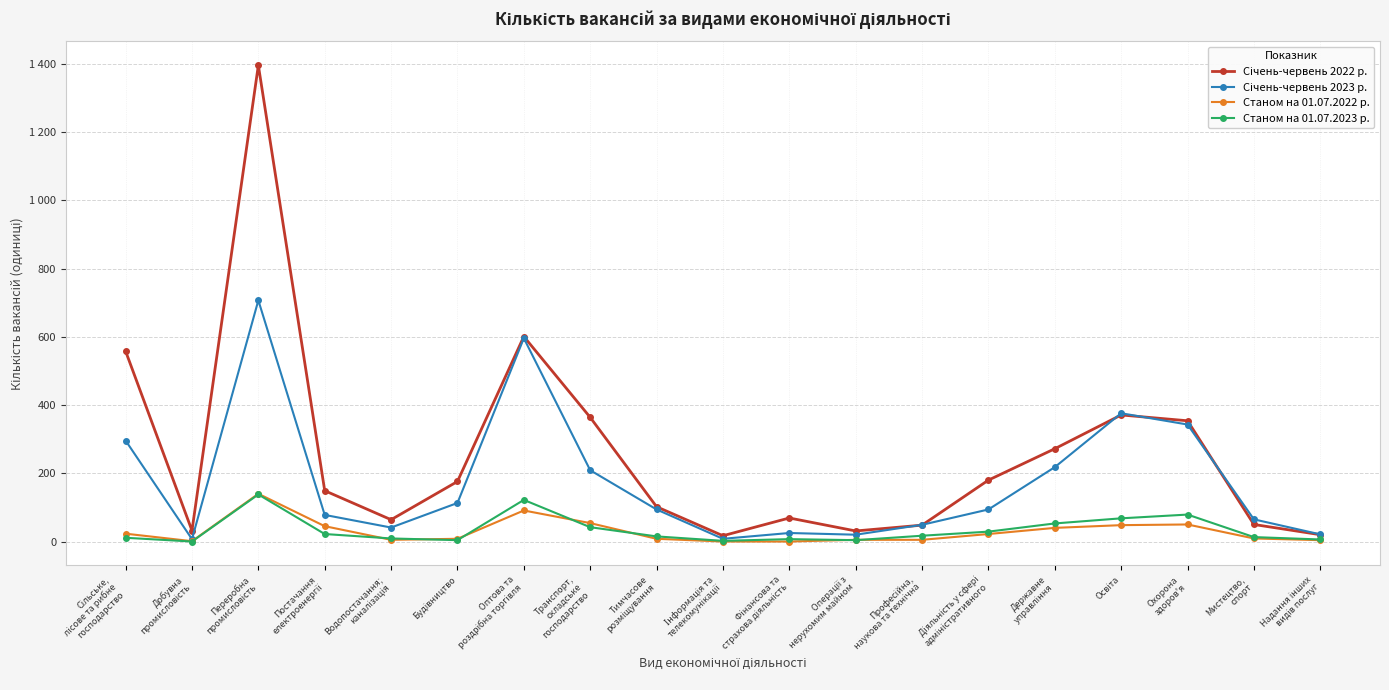

How many times do Станом на 01.07.2022 р. and Станом на 01.07.2023 р. cross each other?

7